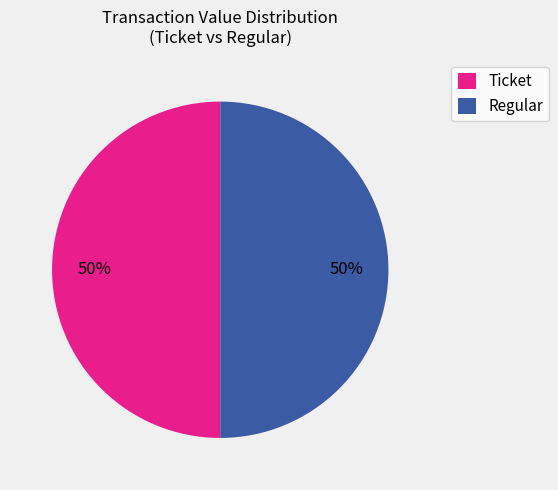

Is it true that Regular is 50% of the pie?

True